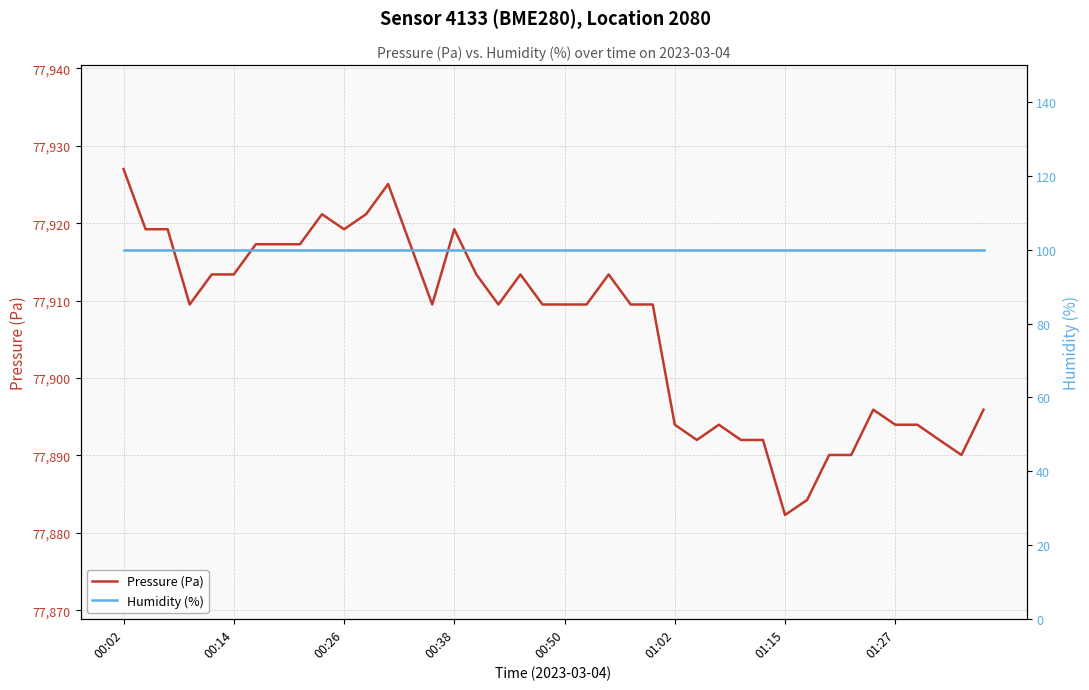

At which label does Pressure (Pa) reach its minimum?

01:15